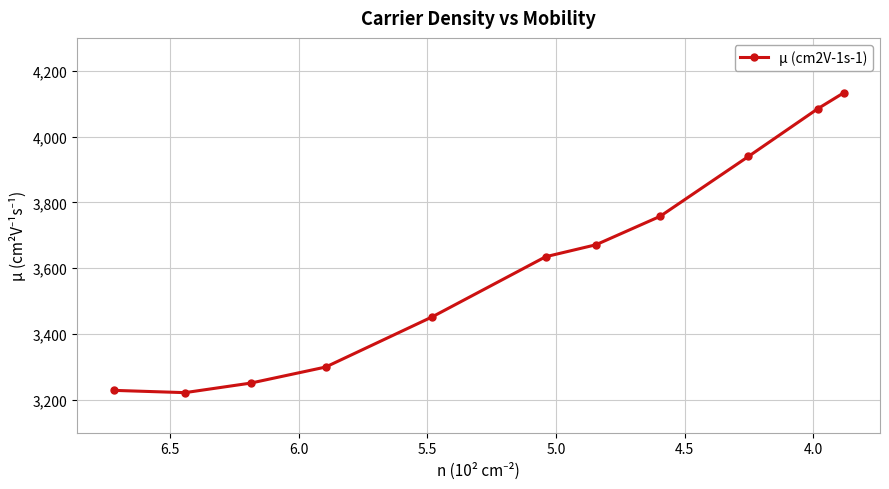

What is the sum of all values?

39670.7